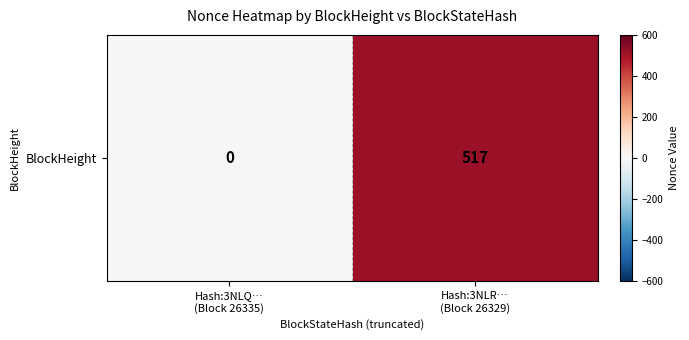

Rank the categories by value from highest to lowest.

Hash:3NLR…
(Block 26329), Hash:3NLQ…
(Block 26335)